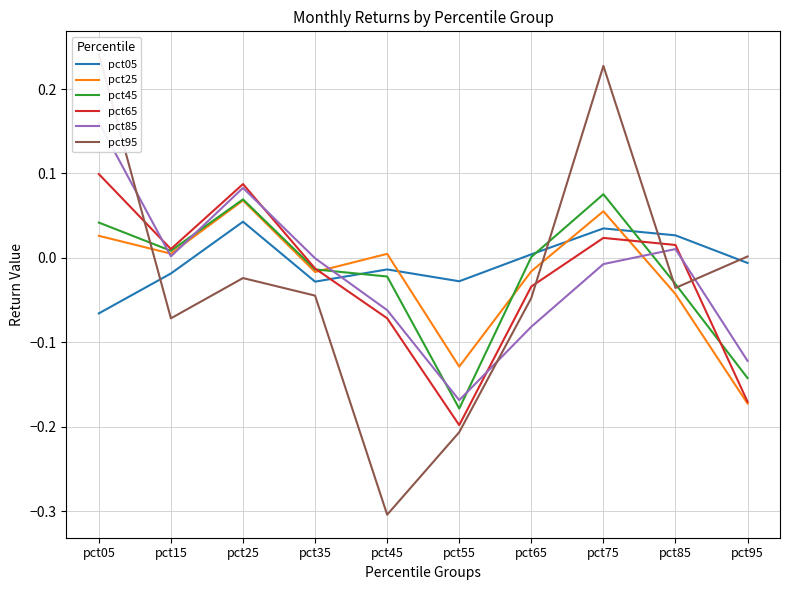

The value of pct45 at pct95 is -0.1. True or false?

False